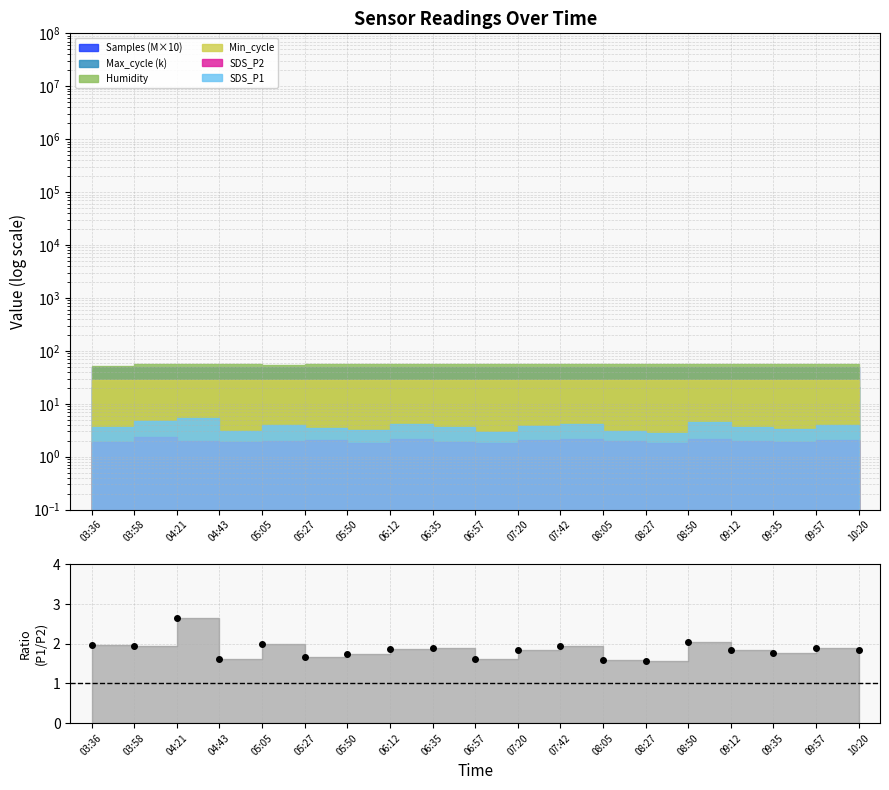

List the labels in order of value, largest first.

04:21, 08:50, 05:05, 03:36, 07:42, 03:58, 09:57, 06:35, 06:12, 07:20, 09:12, 10:20, 09:35, 05:50, 05:27, 04:43, 06:57, 08:05, 08:27